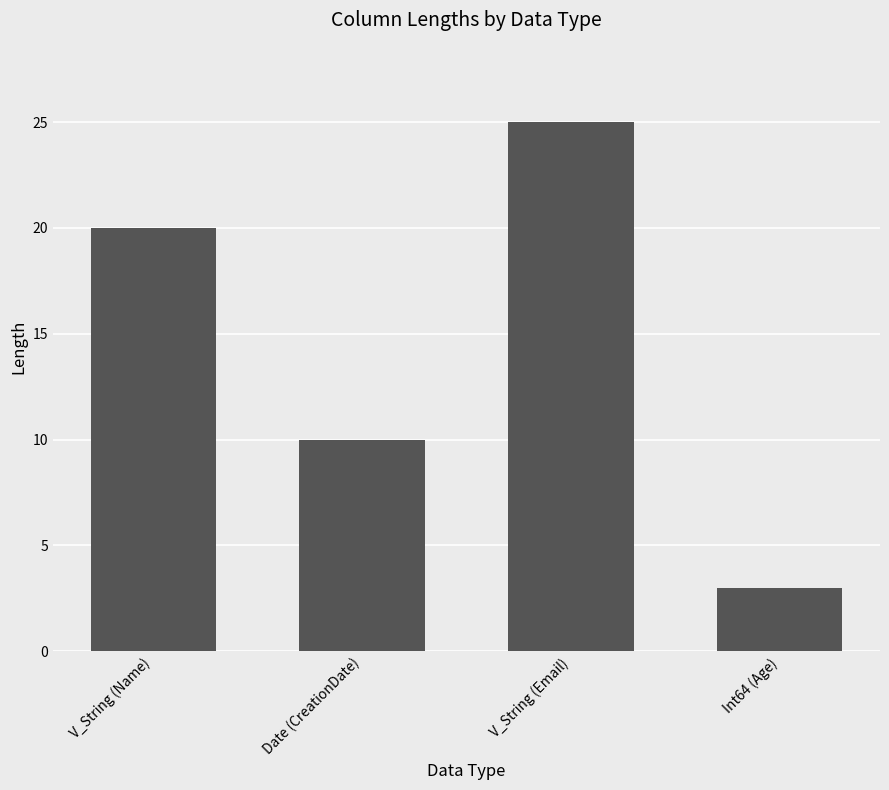

Is it true that the value at Int64 (Age) is 3?

True